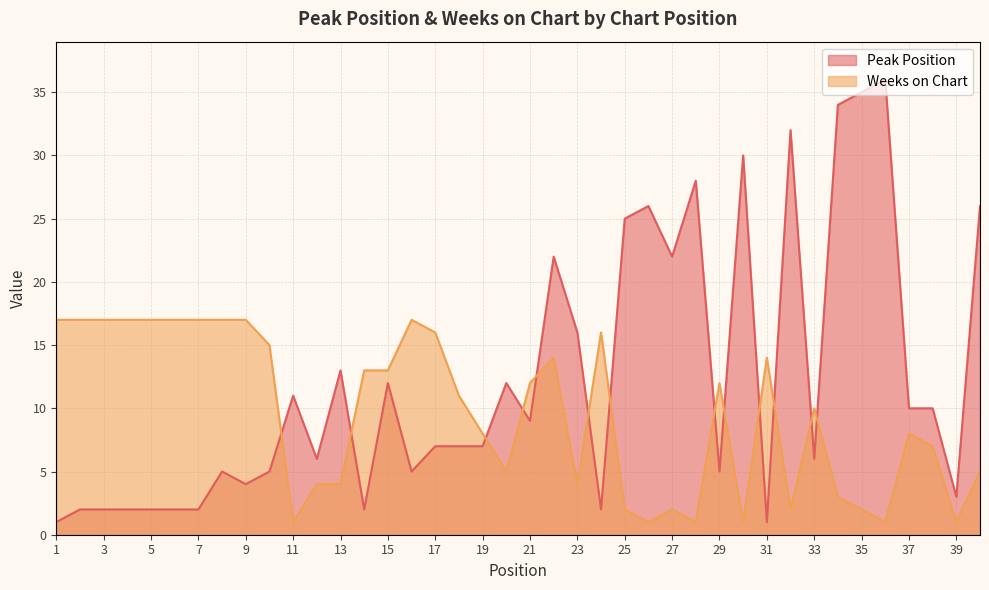

Reading right to left, what are all the values shown in this chart?

Peak Position: 40=26	39=3	38=10	37=10	36=36	35=35	34=34	33=6	32=32	31=1	30=30	29=5	28=28	27=22	26=26	25=25	24=2	23=16	22=22	21=9	20=12	19=7	18=7	17=7	16=5	15=12	14=2	13=13	12=6	11=11	10=5	9=4	8=5	7=2	6=2	5=2	4=2	3=2	2=2	1=1
Weeks on Chart: 40=5	39=1	38=7	37=8	36=1	35=2	34=3	33=10	32=2	31=14	30=1	29=12	28=1	27=2	26=1	25=2	24=16	23=4	22=14	21=12	20=5	19=8	18=11	17=16	16=17	15=13	14=13	13=4	12=4	11=1	10=15	9=17	8=17	7=17	6=17	5=17	4=17	3=17	2=17	1=17